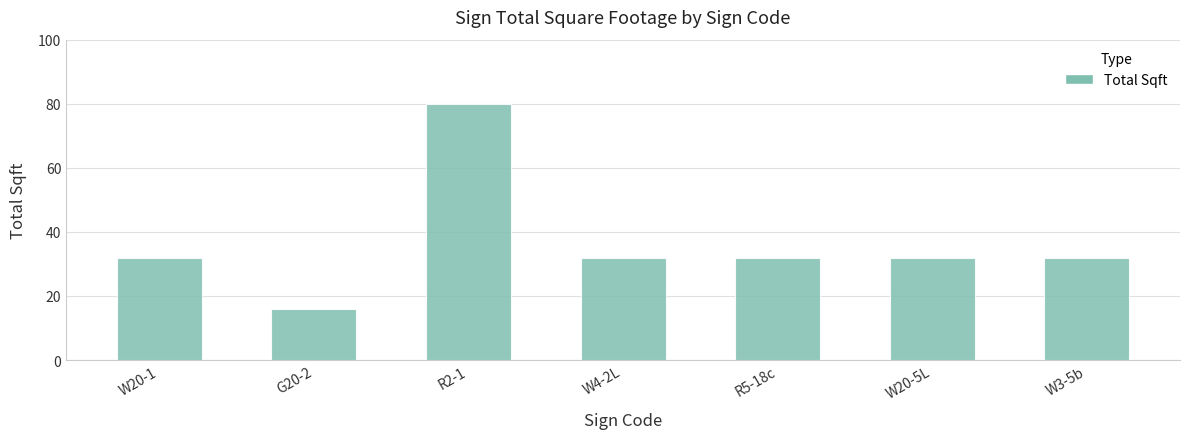

Between R2-1 and W3-5b, which is larger?

R2-1